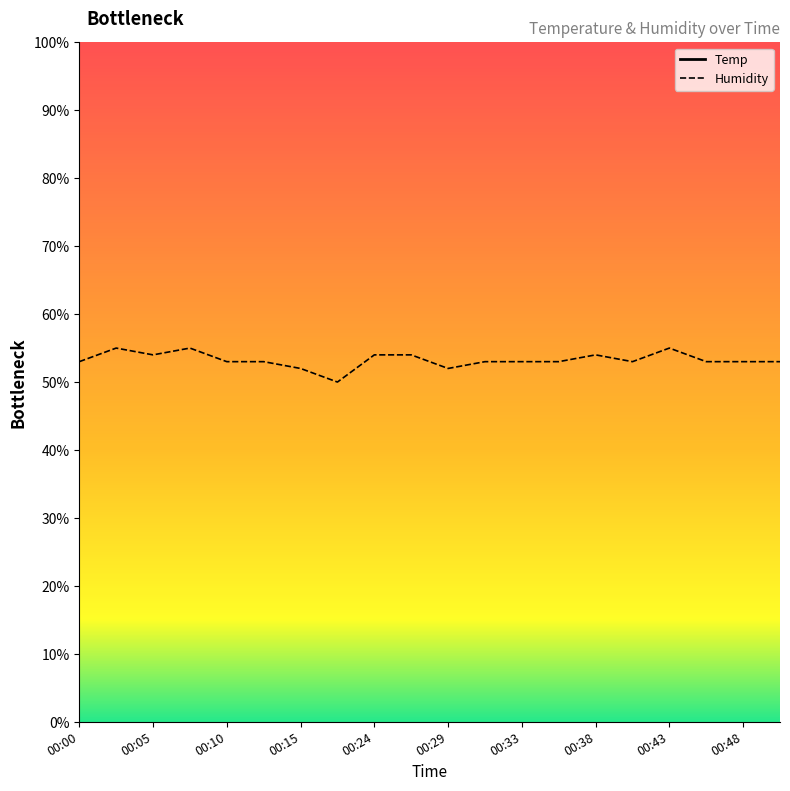

The value of Temp at 00:05 is 9.6. True or false?

True